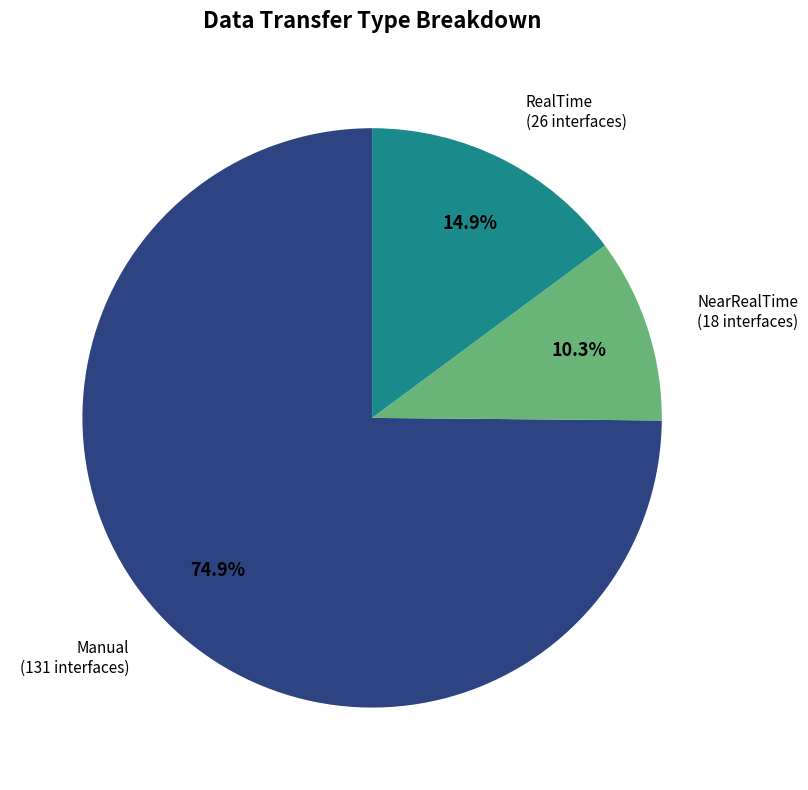

What is the majority slice?

Manual